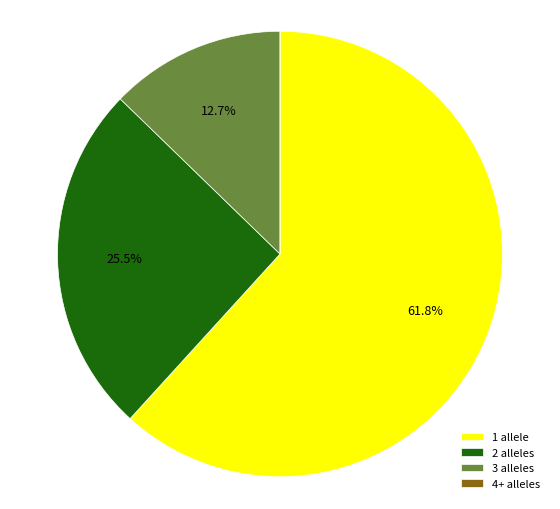

What is the largest slice in the pie chart?

1 allele